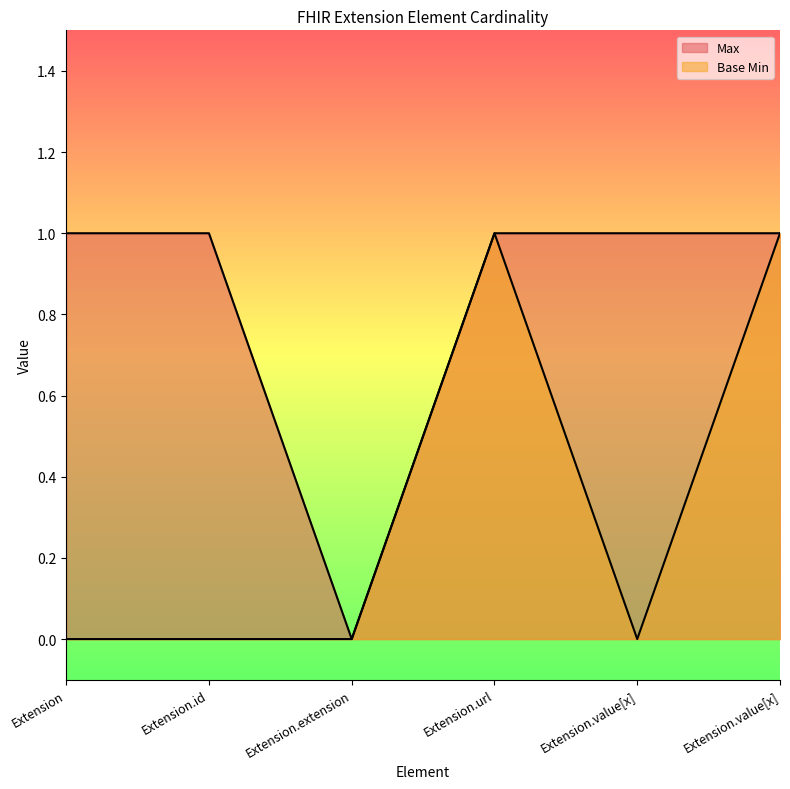

The value of Max at Extension.url is 1. True or false?

True